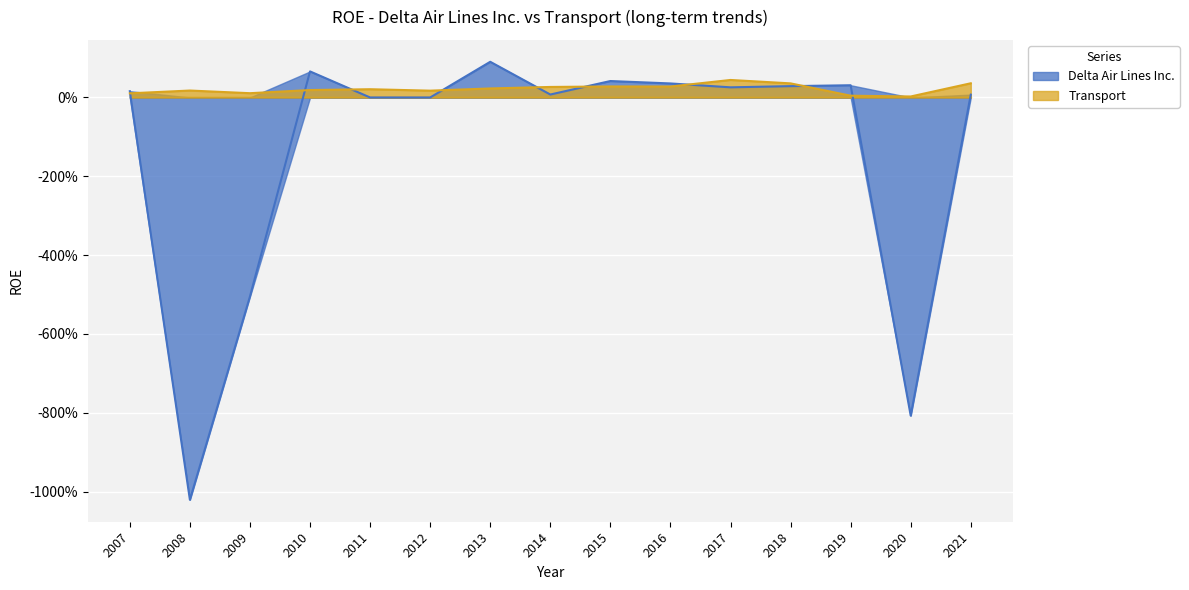

What are all the series names shown in the legend?

Delta Air Lines Inc., Transport